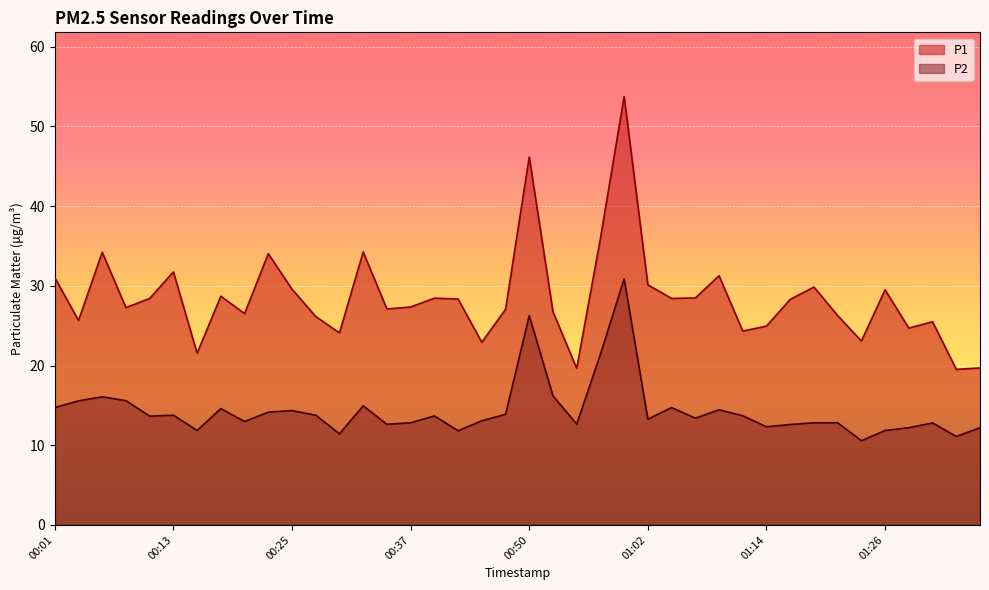

The value of P1 at 00:57 is 36.0. True or false?

True